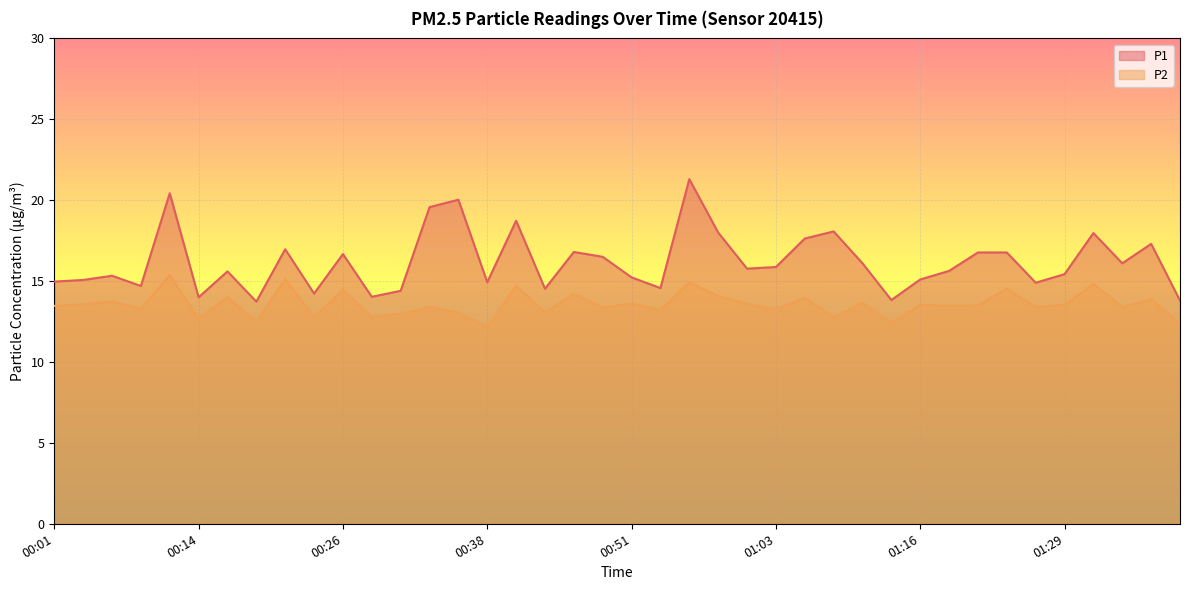

List the series in order of their overall mean, highest first.

P1, P2